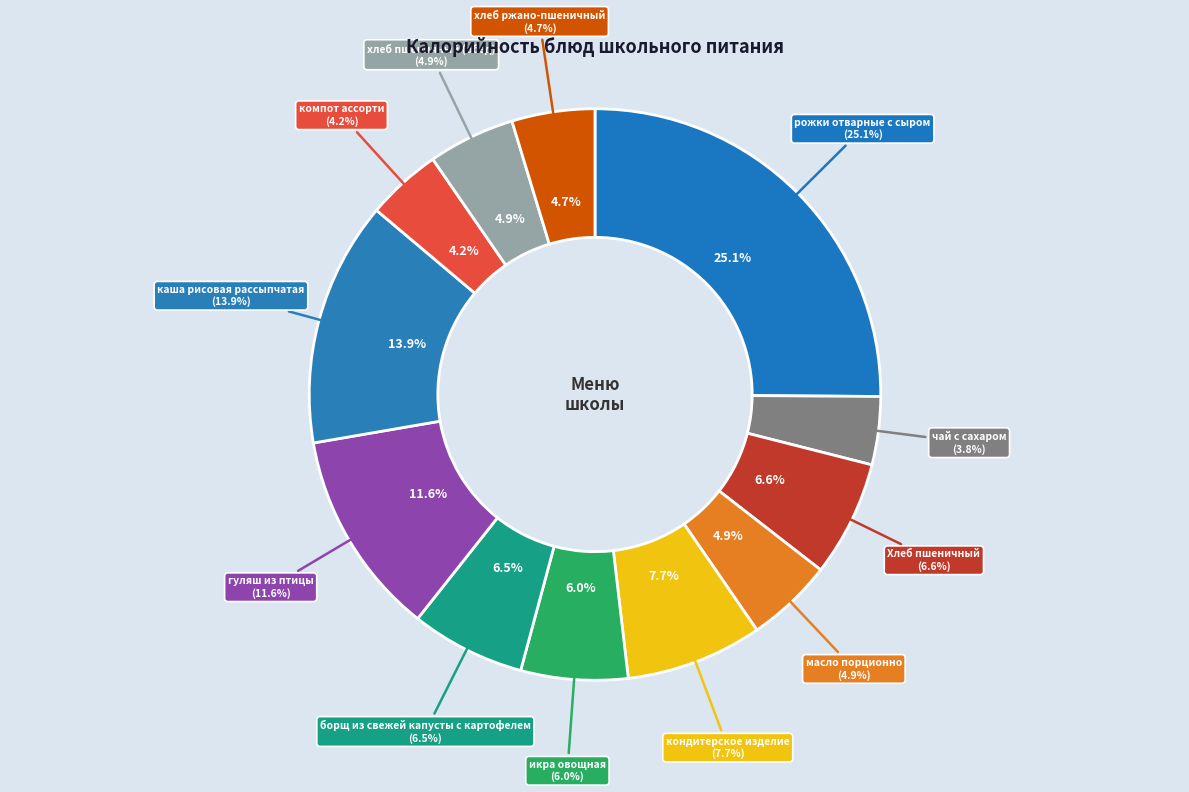

What percentage is NOT represented by Хлеб пшеничный?

93.4%